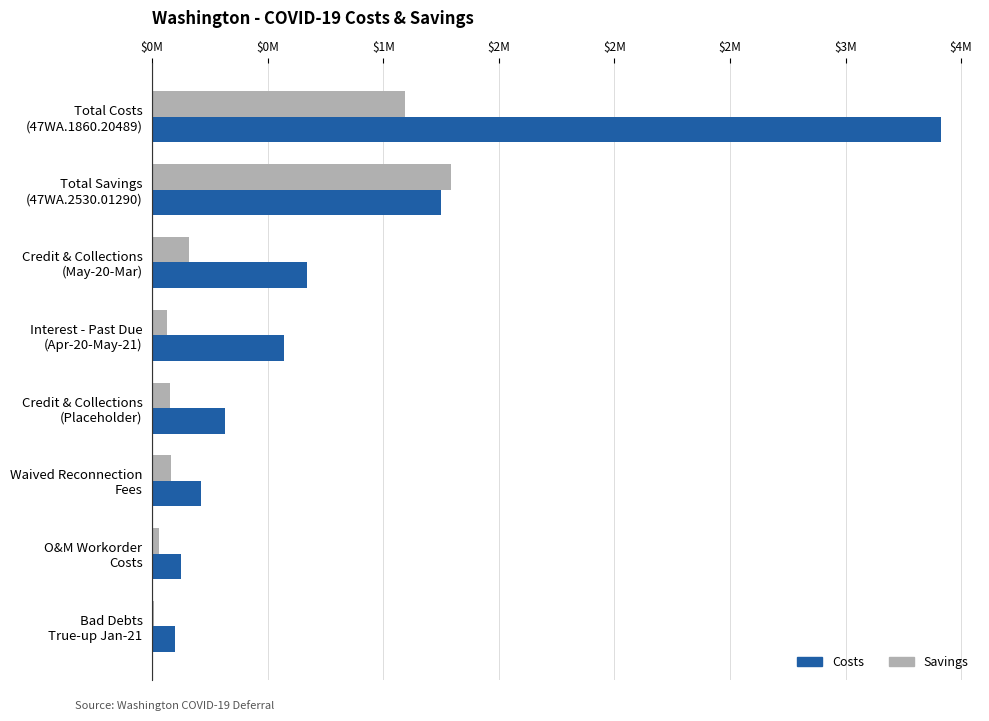

What are all the series names shown in the legend?

Costs, Savings